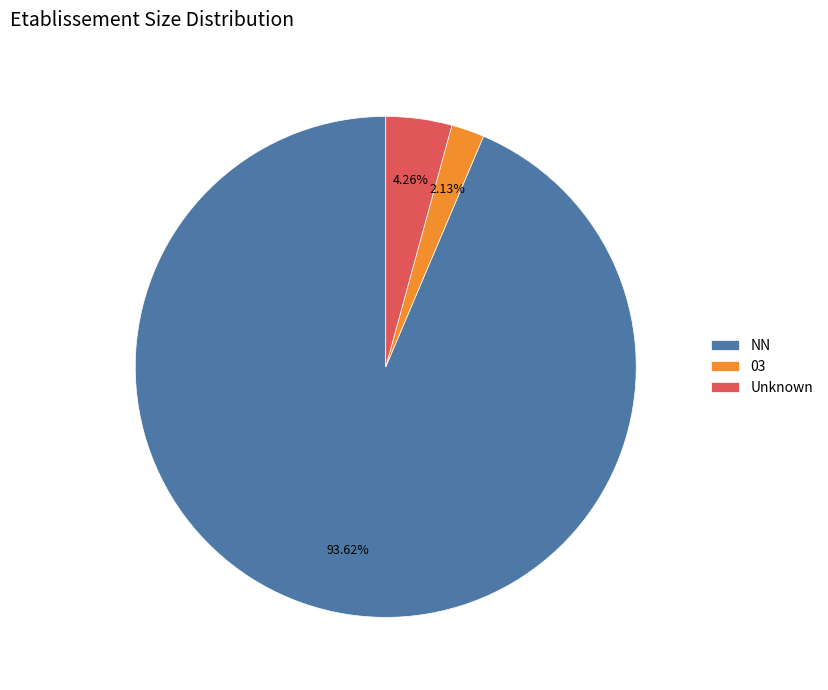

Is the sum of Unknown and NN greater than half?

Yes